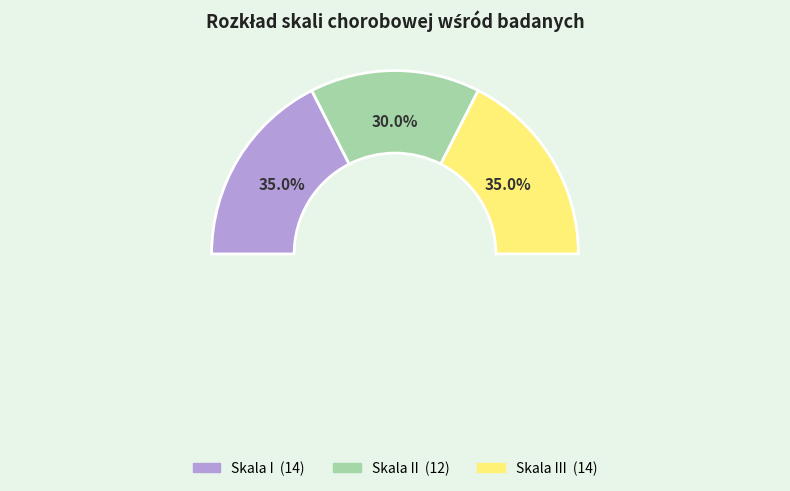

Do II and I together represent more than half of the pie?

Yes